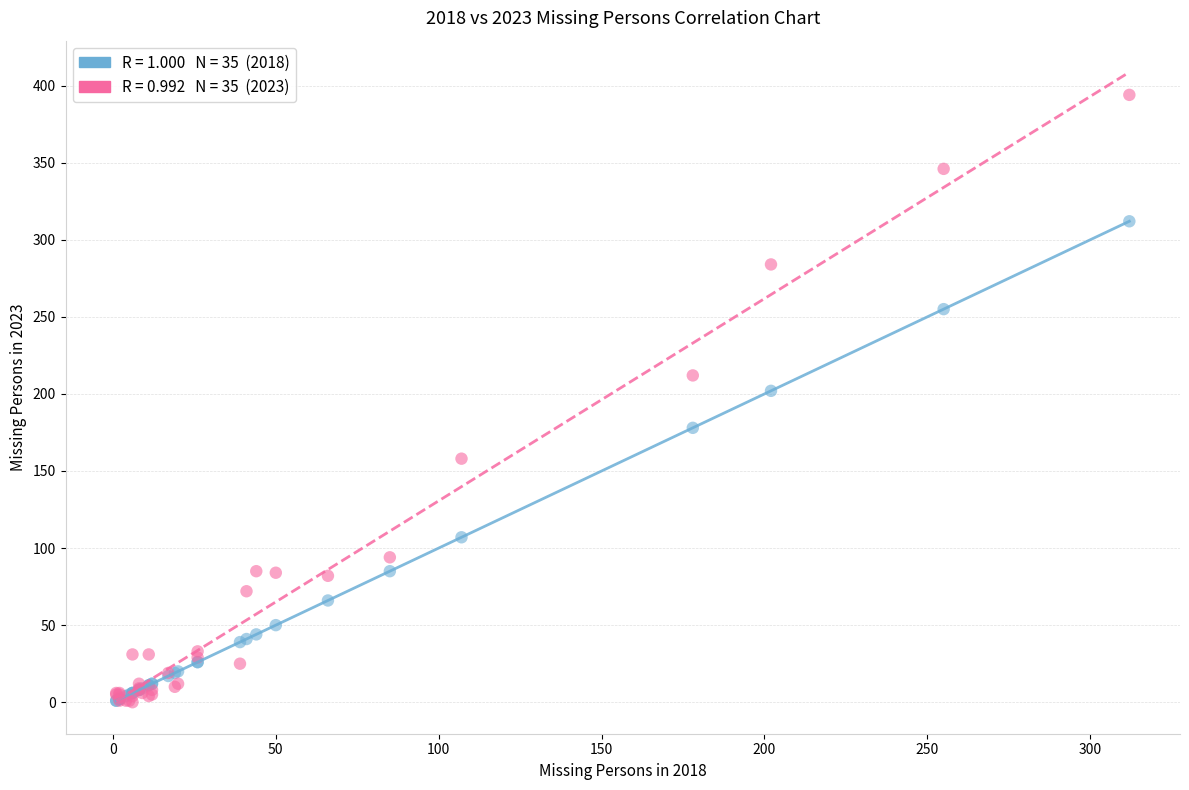

Across all series, what Y value is closest to 197?

202